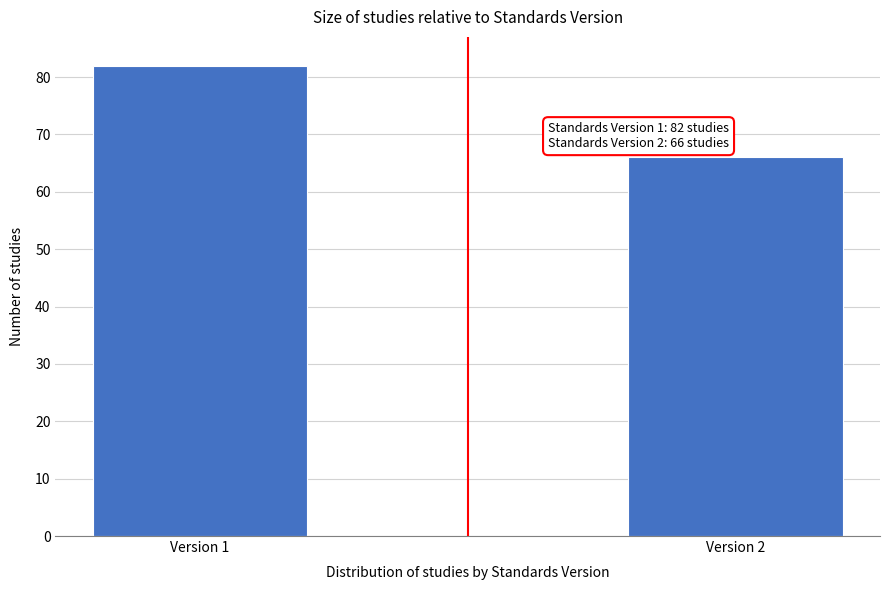

Reading right to left, what are all the values shown in this chart?

66	82